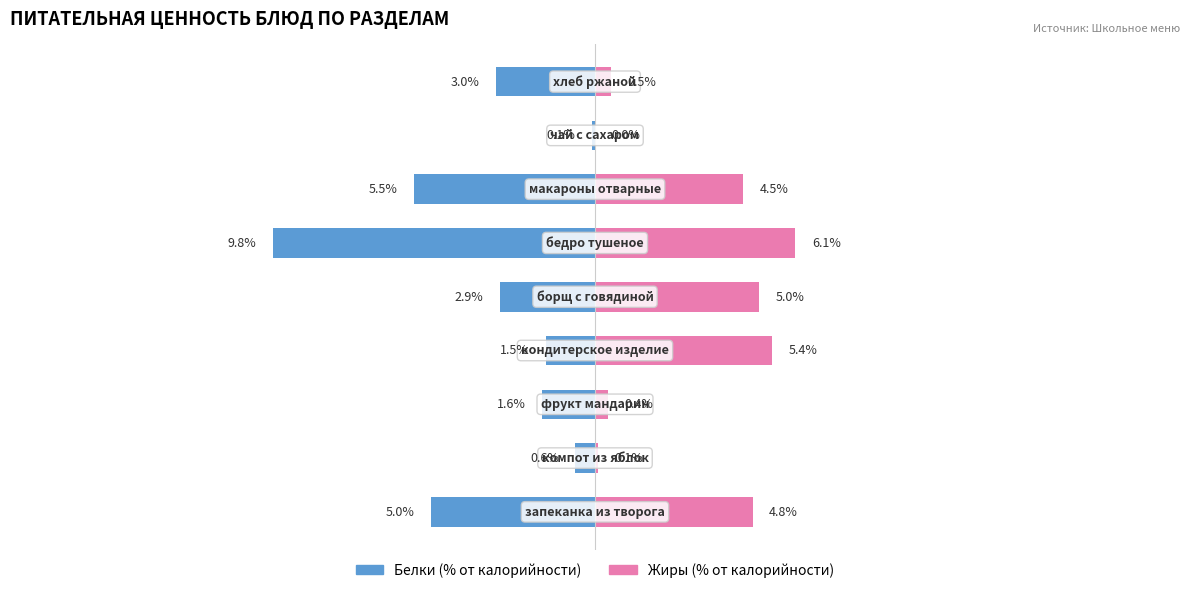

Which series has the largest range (max minus min)?

Белки (% от калор.)